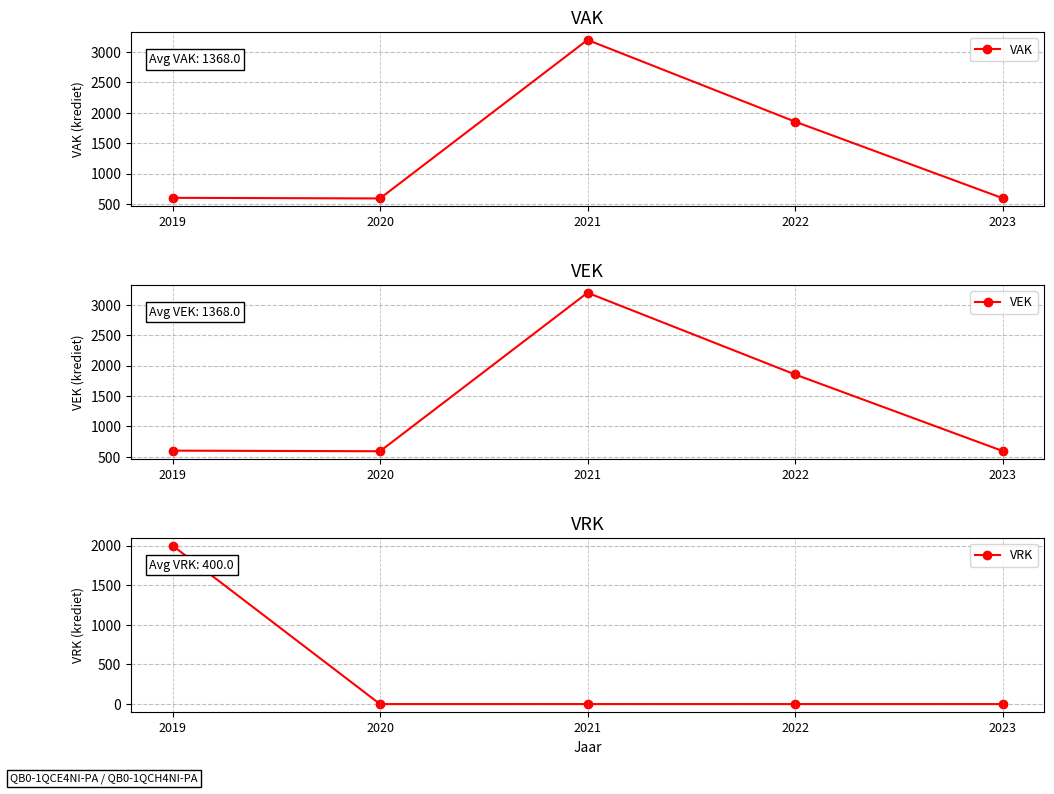

What are all the series names shown in the legend?

VAK, VEK, VRK